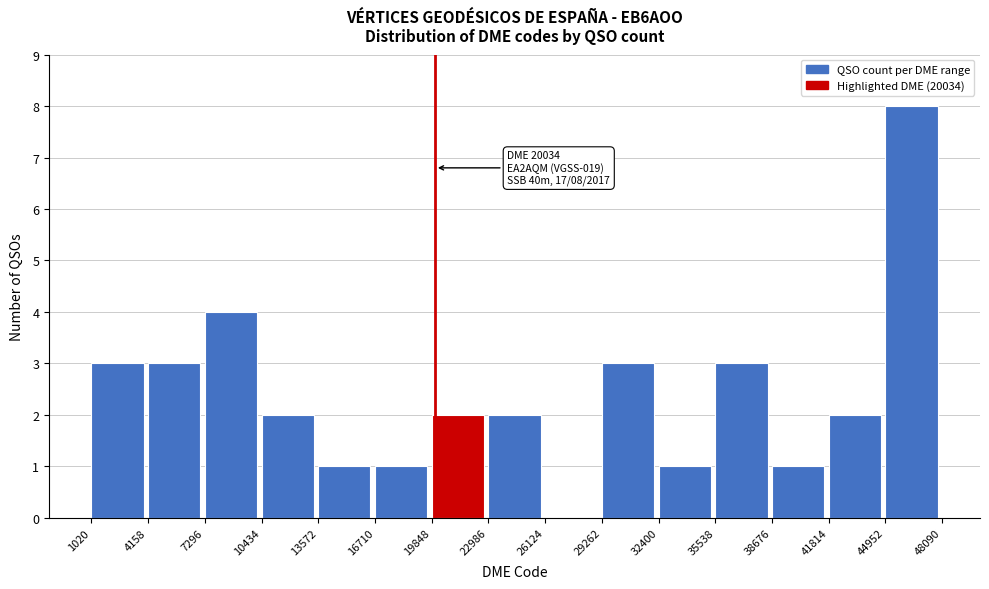

Over which range of the x-axis is the bar tallest?

44952 to 48090